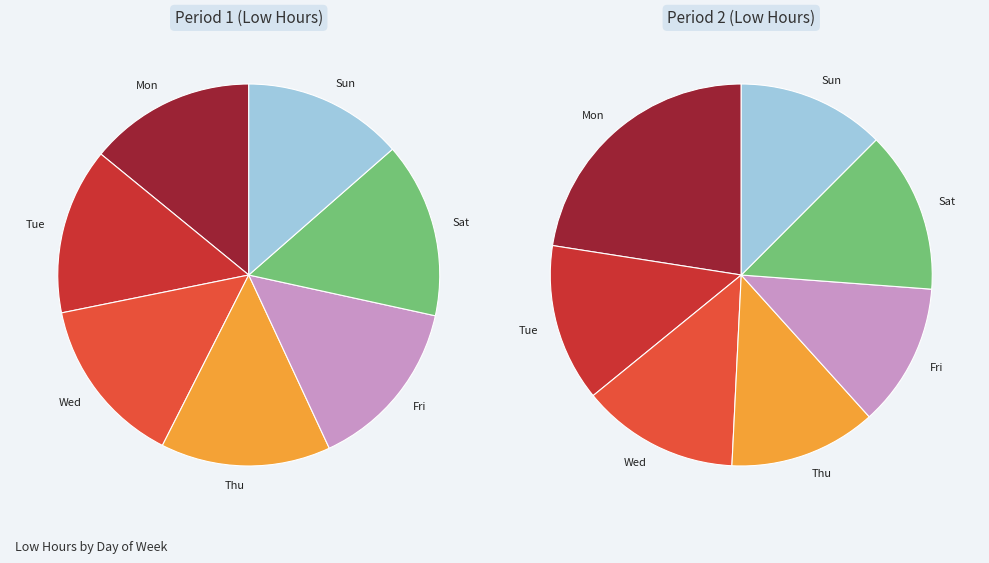

To the nearest percent, what is the average slice percentage?

14%